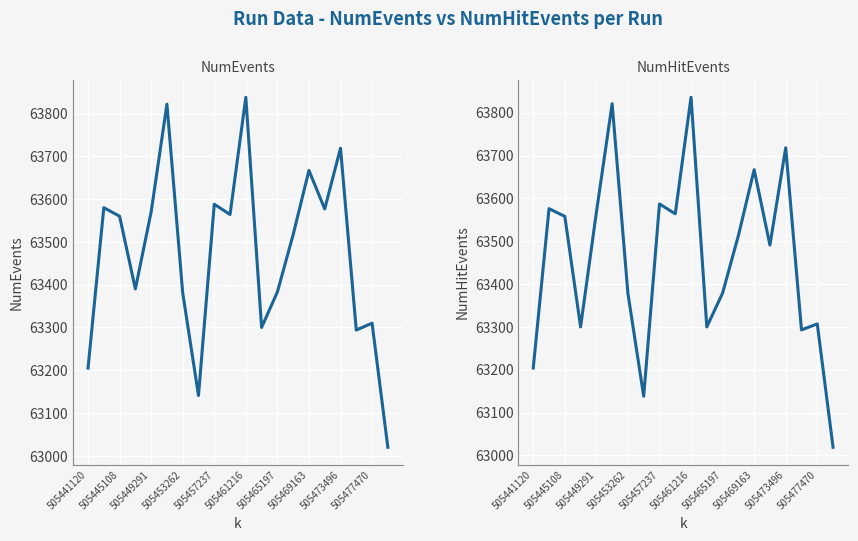

In NumHitEvents, how many points are lower than both neighbors (excluding endpoints)?

6